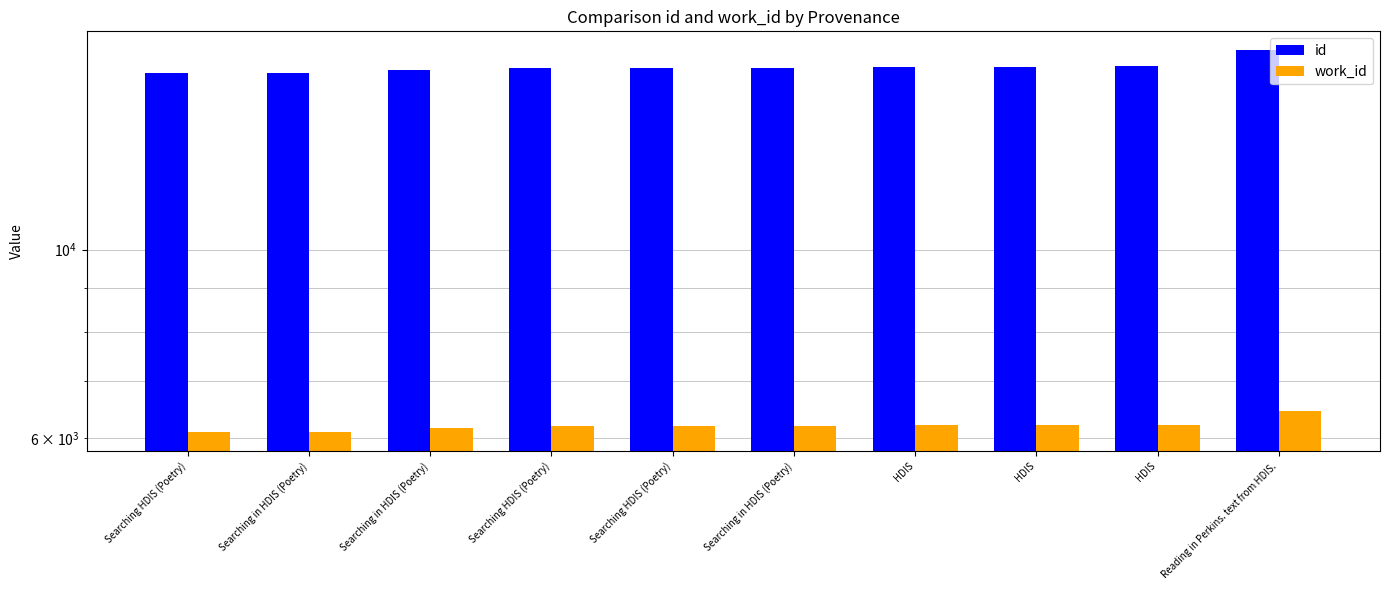

List the series in order of their overall mean, lowest first.

work_id, id